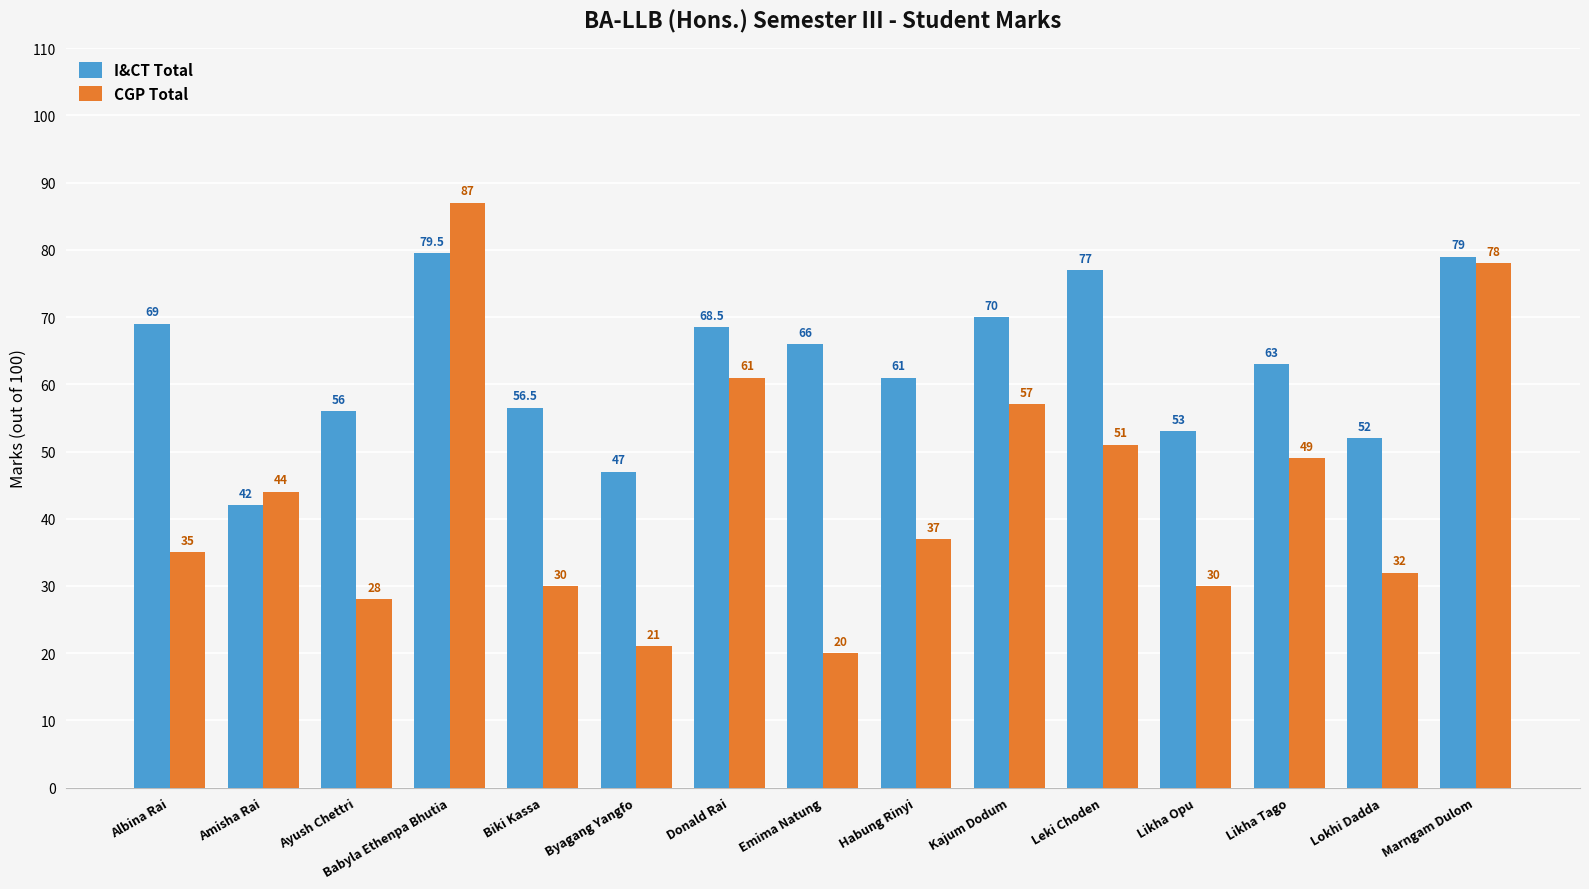

What is the difference between the highest and lowest values at Amisha Rai?

2.0